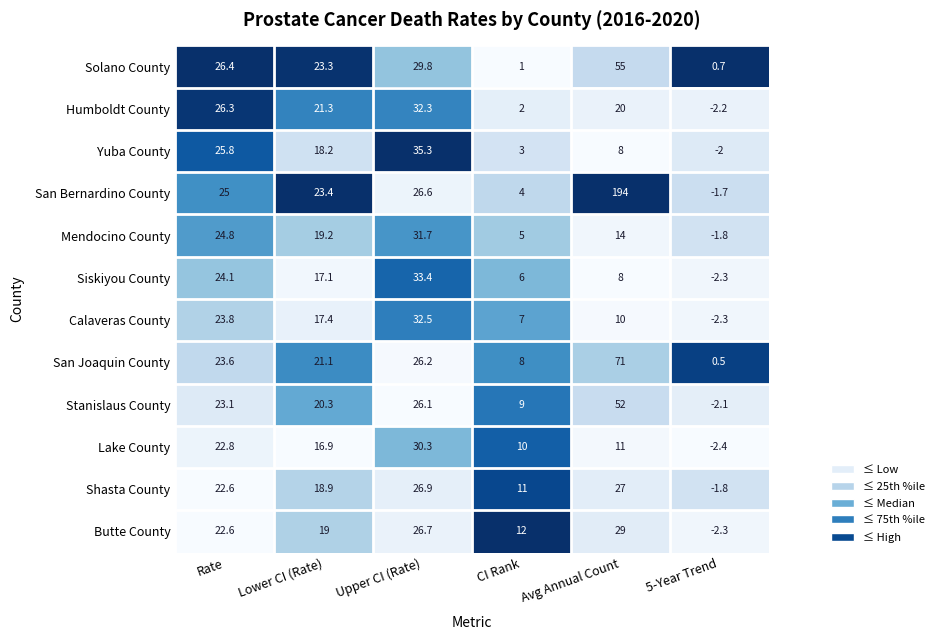

Which category has the highest value across all series?

Avg Annual Count